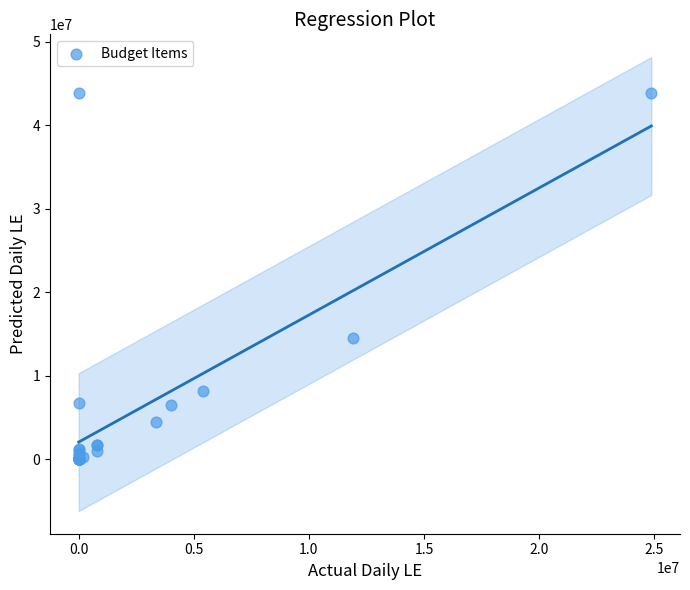

What Y value in the scatter plot is closest to 21956961?

14544000